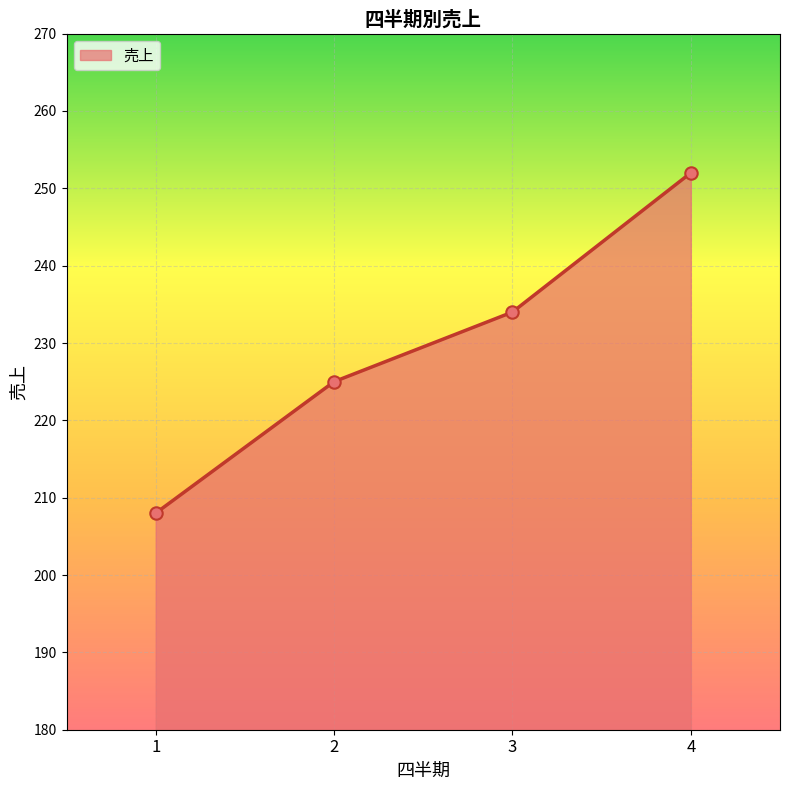

Between 3 and 2, which is larger?

3